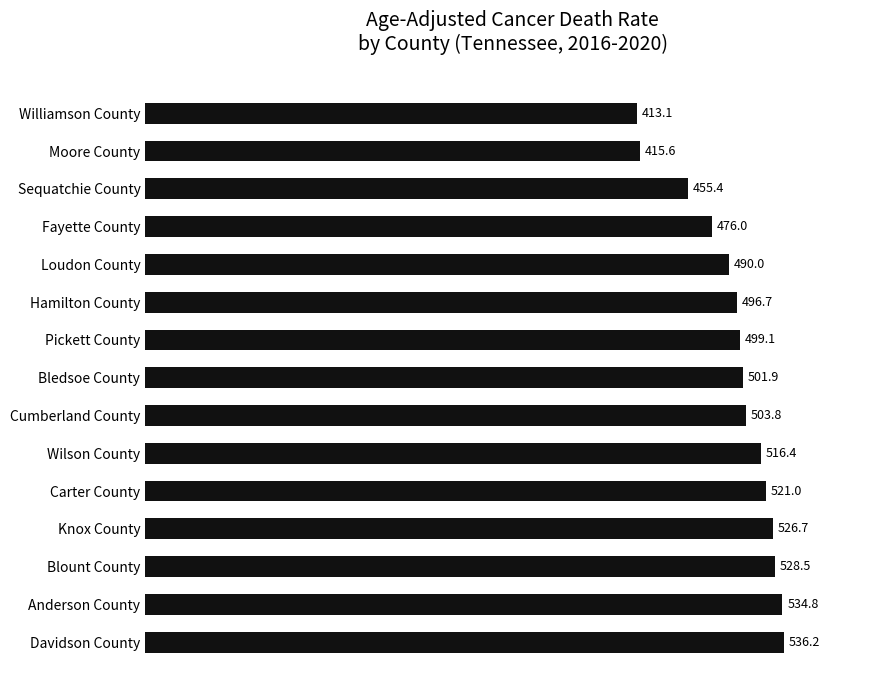

What is the difference between the maximum and minimum values?

123.1